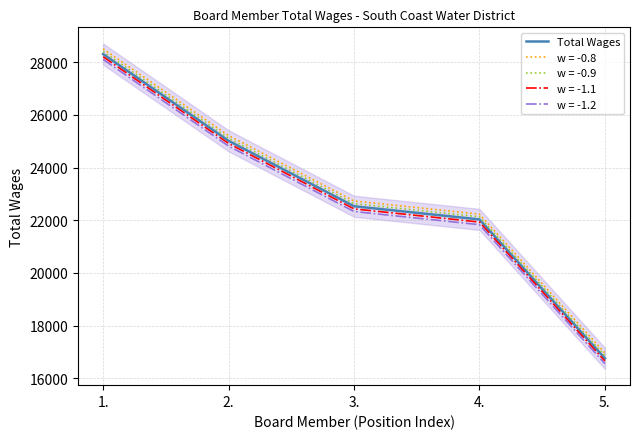

True or false: there are more than 1 points higher than both neighbors.

False